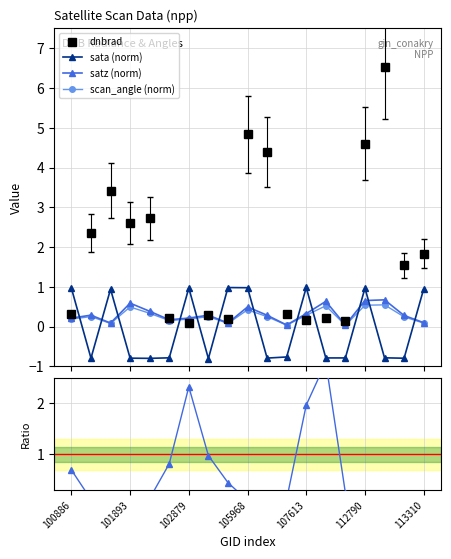

What is the value of the satz (norm) point at the 17th from the left?

0.7